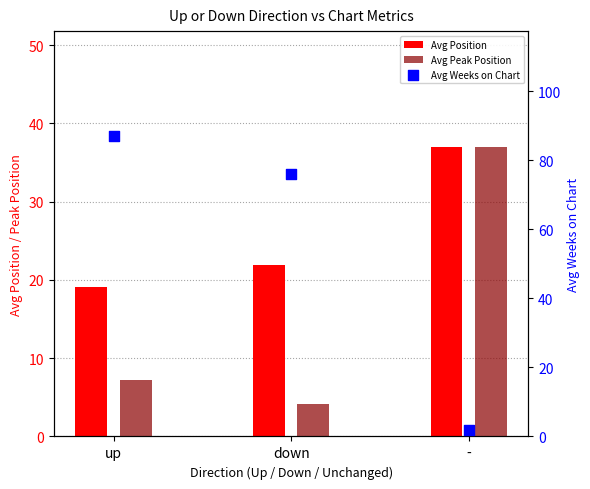

Which series has the widest spread of Y values?

Avg Weeks on Chart